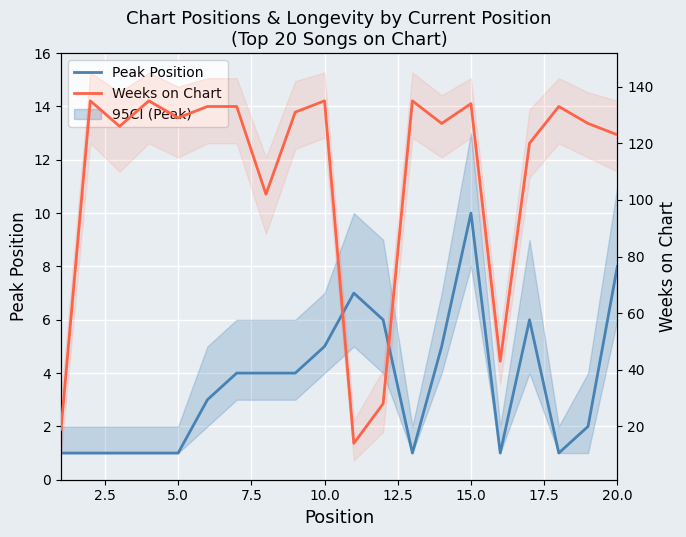

How many data points in Weeks on Chart are less than 129?

10